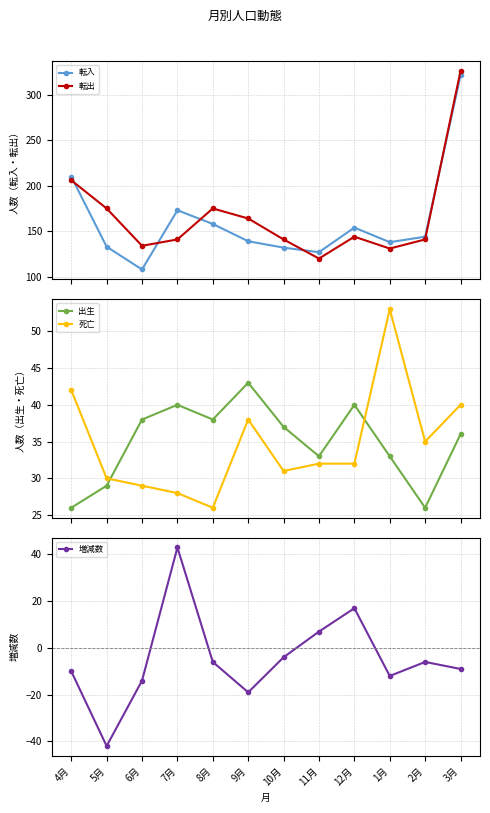

What is the maximum value for 転入?

321